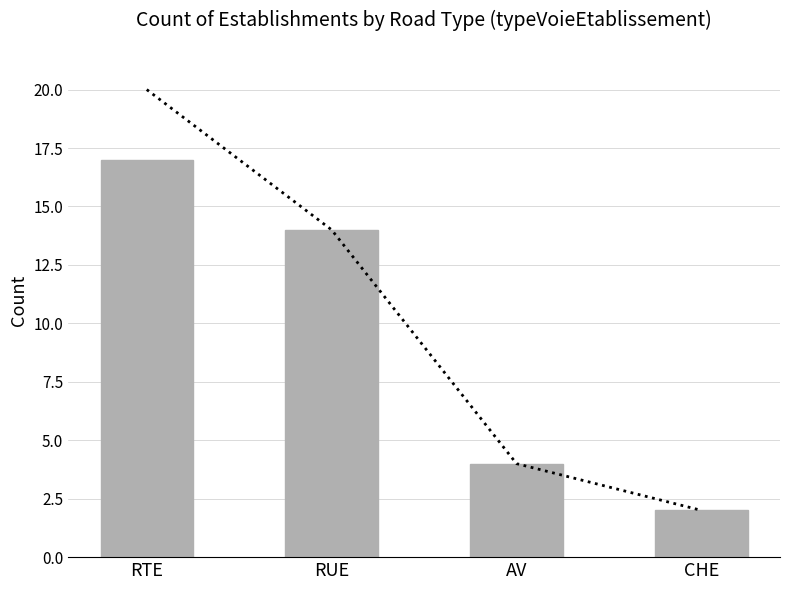

What position from the right is RUE?

3